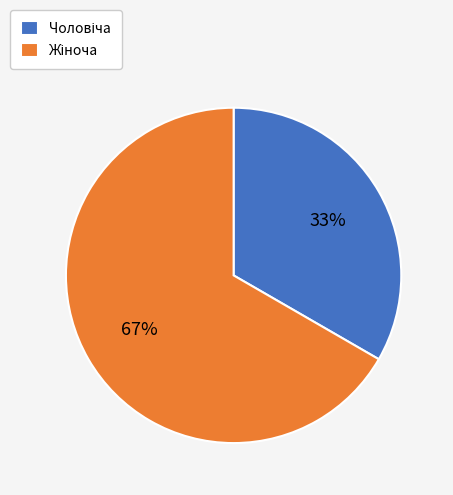

To the nearest percent, what is the average slice percentage?

50%